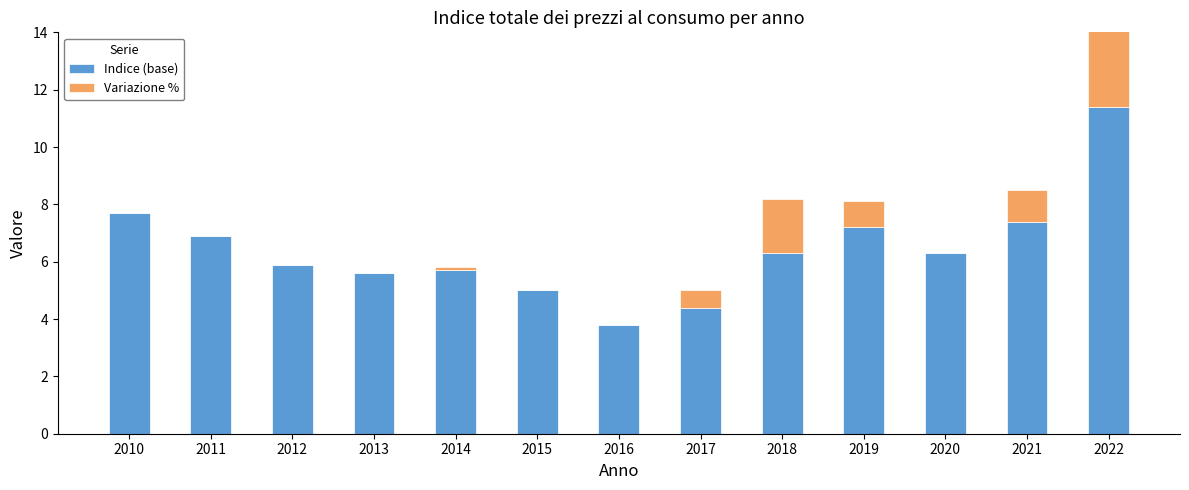

What is the total value across all series at 2020?

6.3